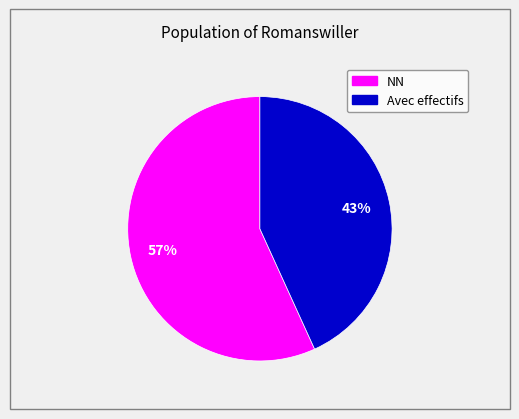

To the nearest percent, what is the average slice percentage?

50%